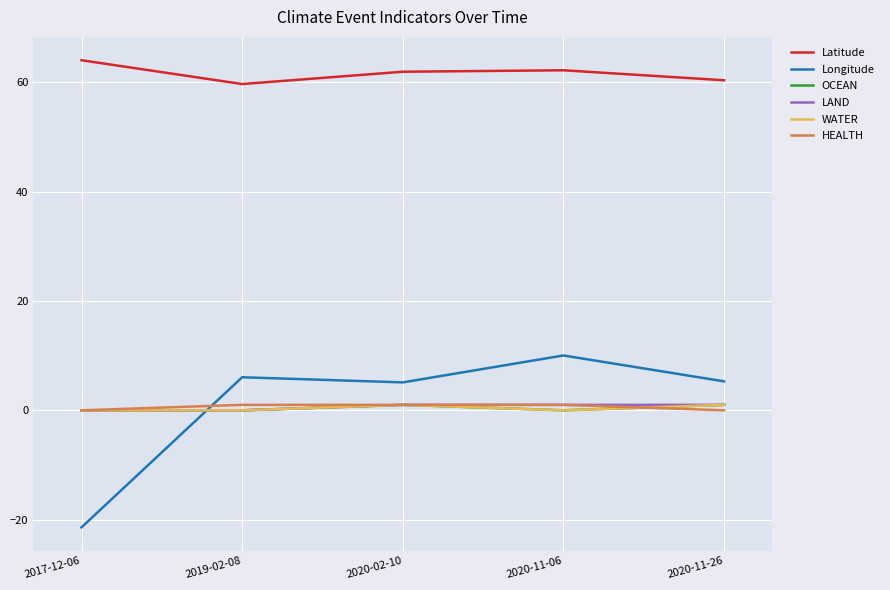

Does the chart have visible grid lines?

Yes